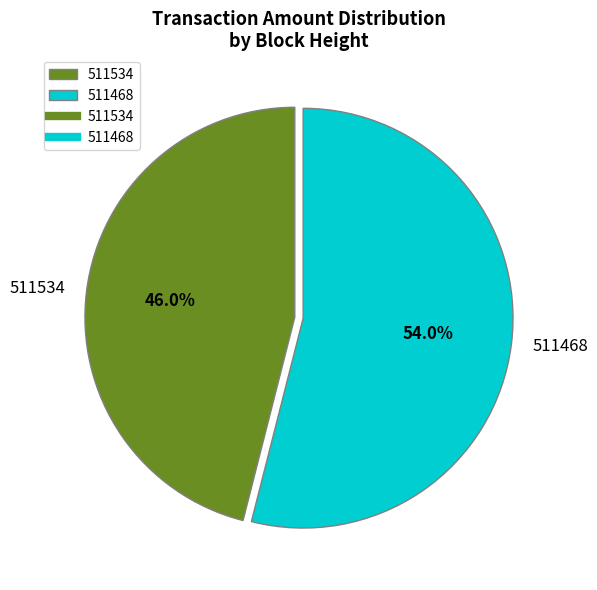

Which slice represents more than half of the pie?

511468